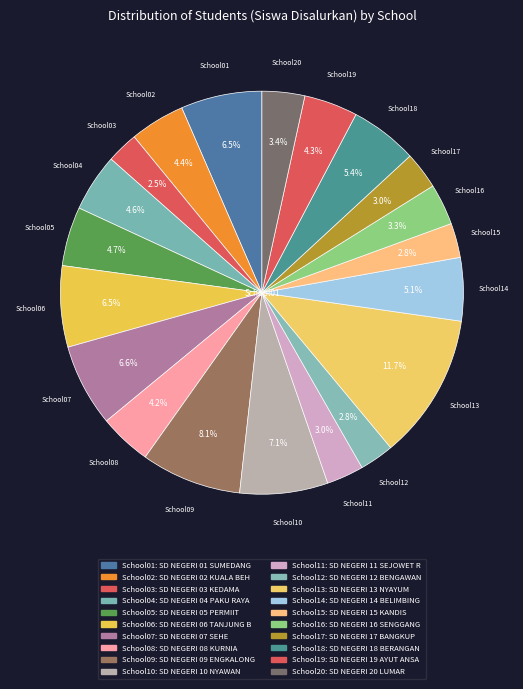

Count the number of slices in the pie.

20